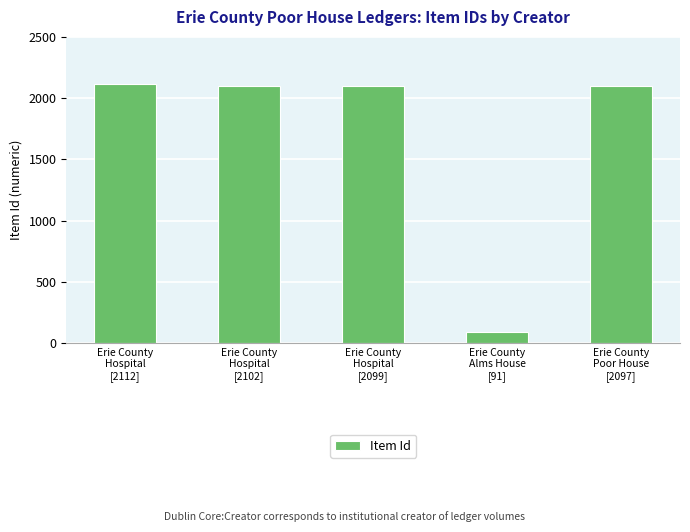

True or false: the data shows 3712 at Erie County
Hospital
[2102].

False